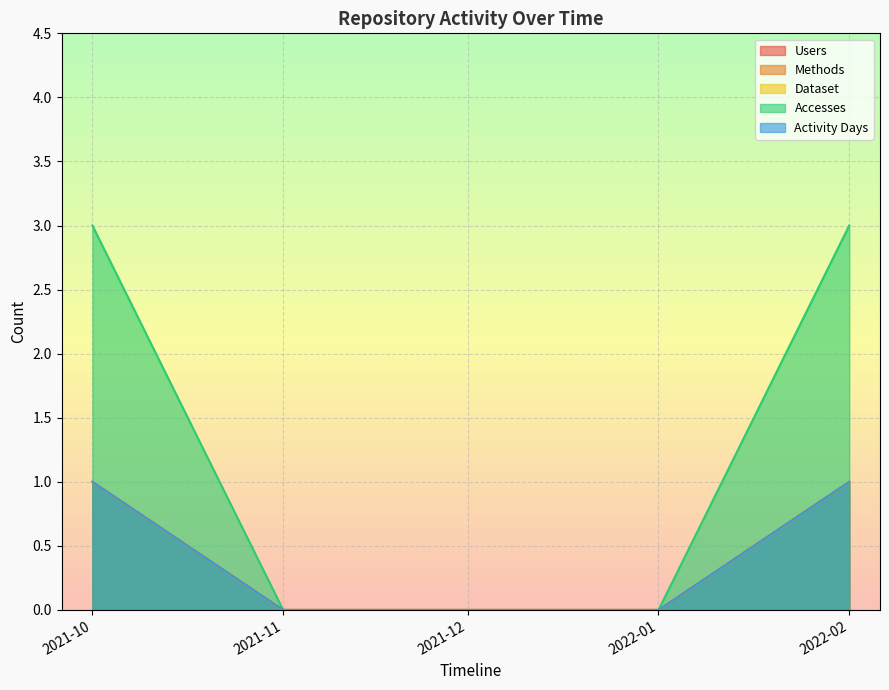

Does the chart display data point markers on the line(s)?

No